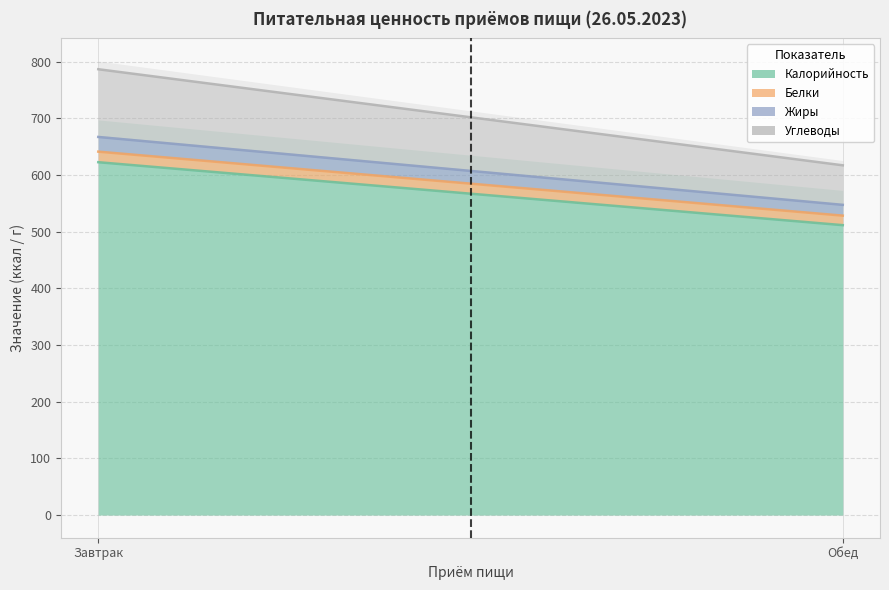

Between Завтрак and Обед, which series saw the biggest shift?

Калорийность